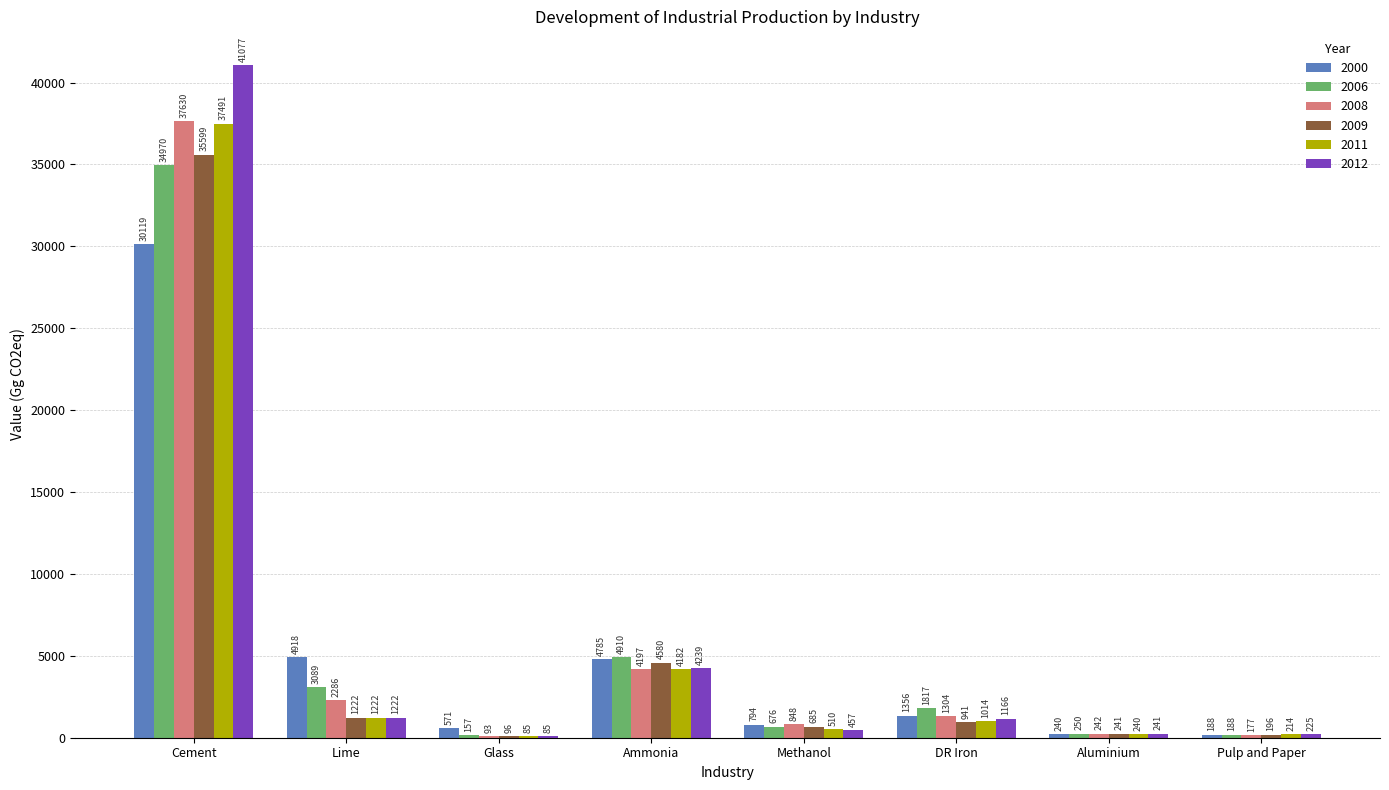

Which series has the largest range (max minus min)?

2012